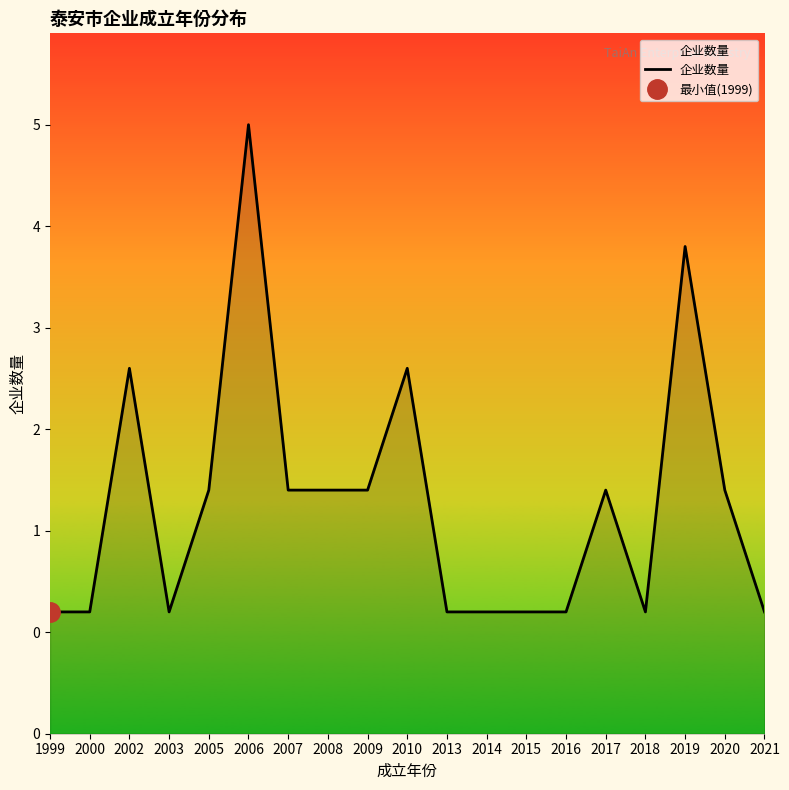

Count the number of categories in the chart.

19